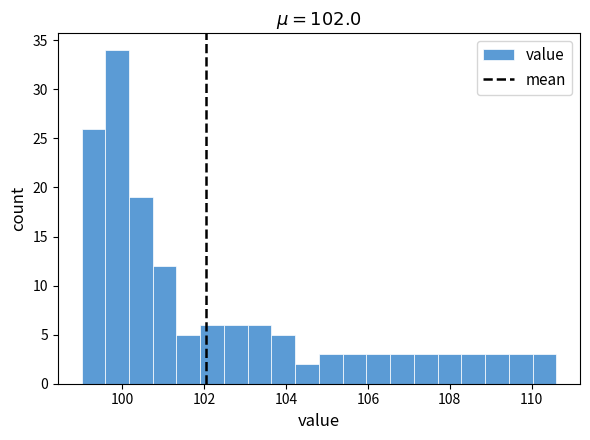

Around what value on the x-axis is the tallest bar? Give the approximate position of its centre, as read against the axis.

99.8